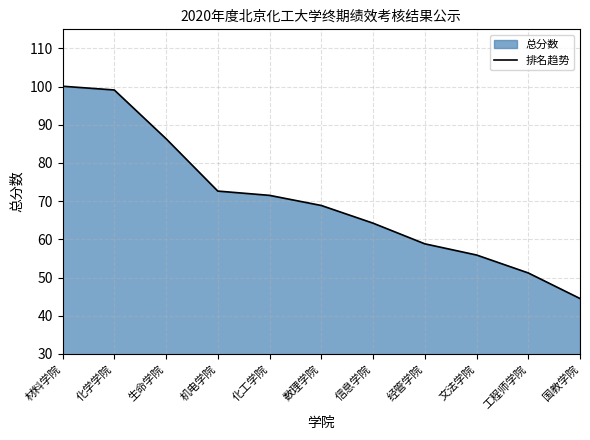

Which has a higher value, 数理学院 or 材料学院?

材料学院